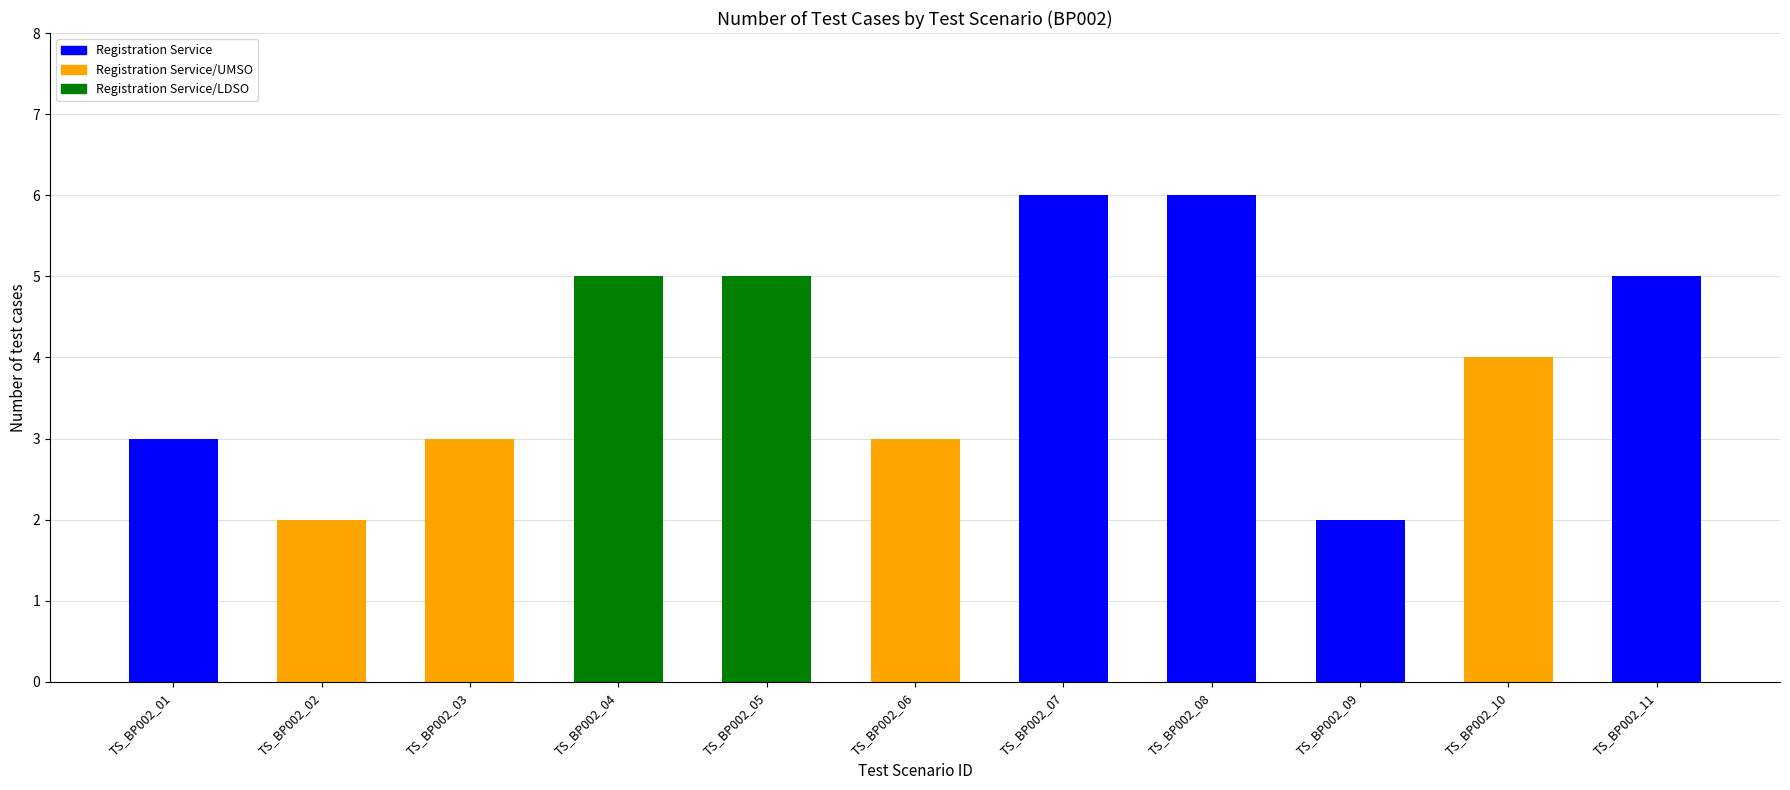

Count the number of categories in the chart.

11